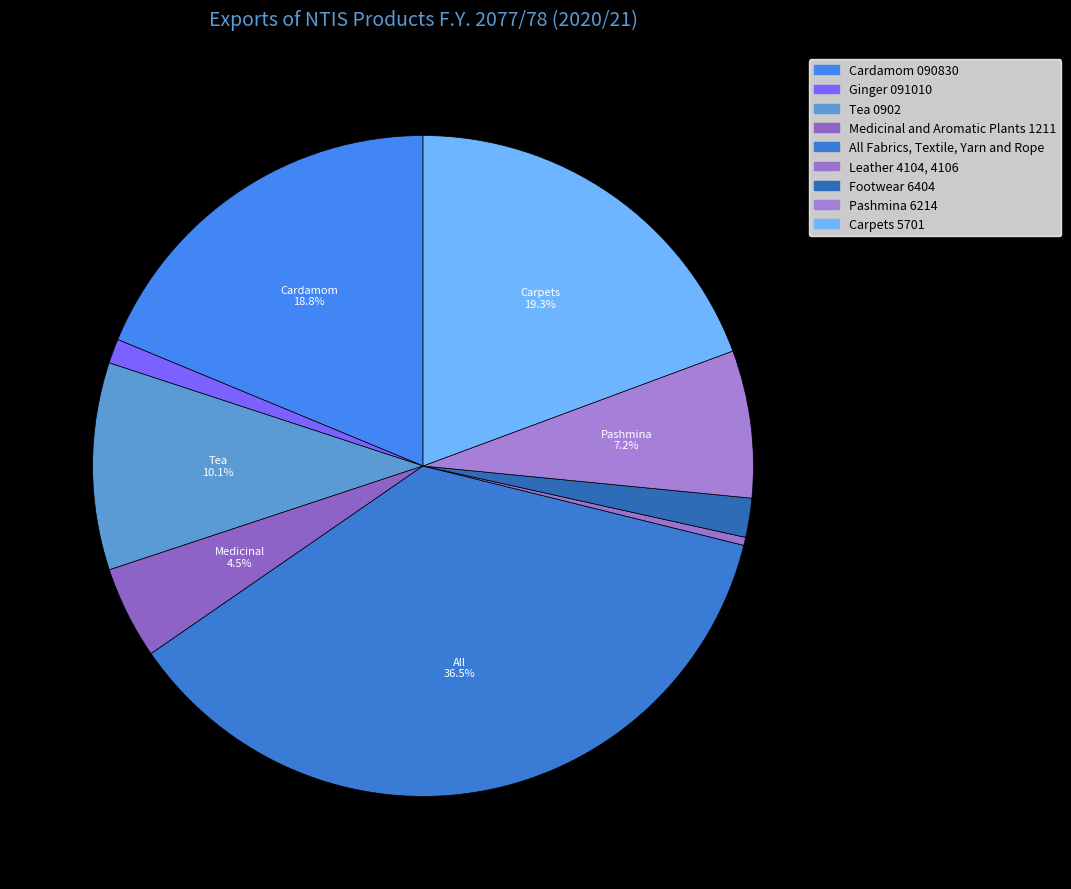

Count the number of slices in the pie.

9